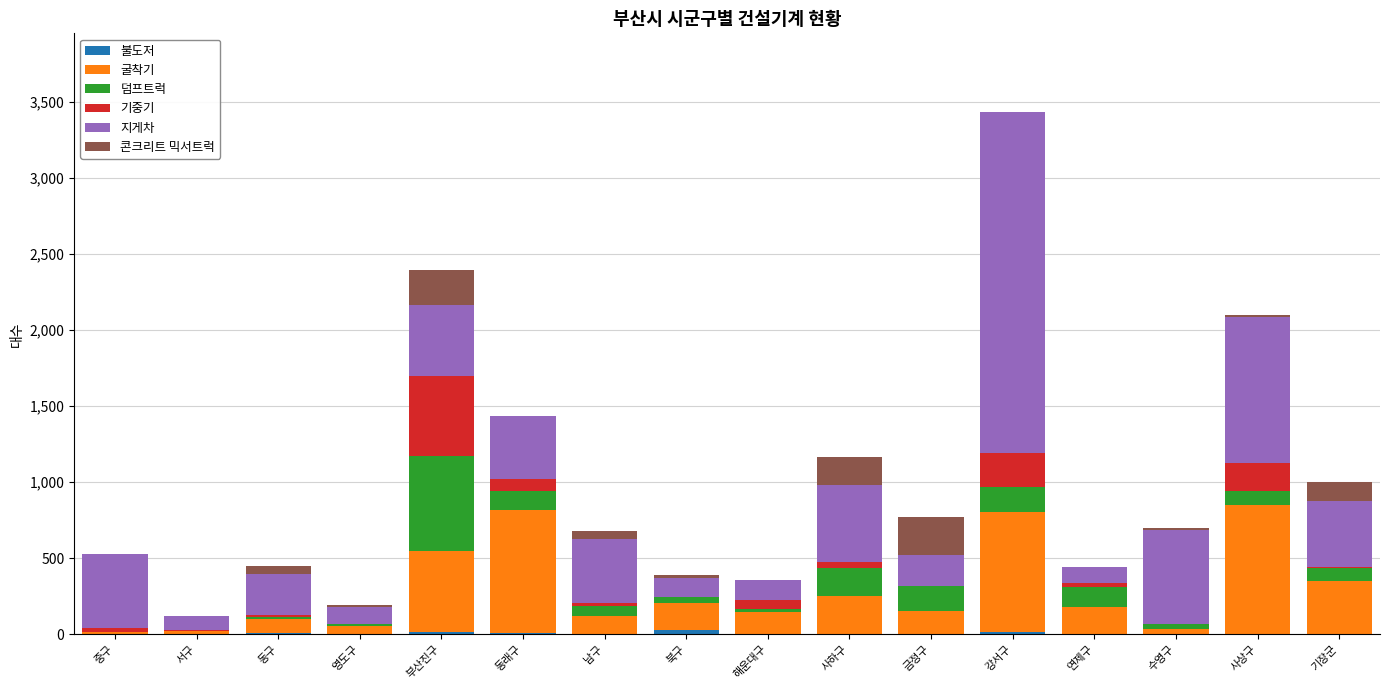

At which category is the sum across all series the highest?

강서구